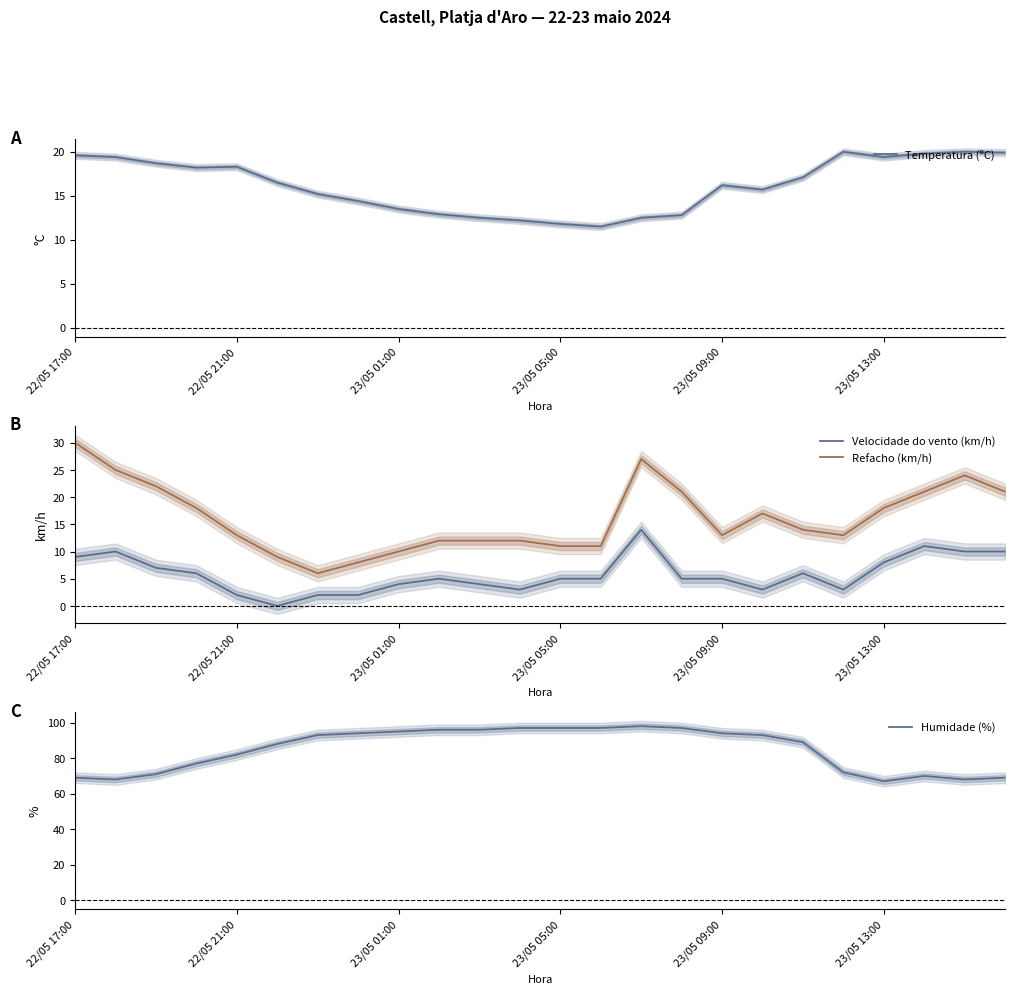

How many data points in Temperatura (ºC) are above 16?

13